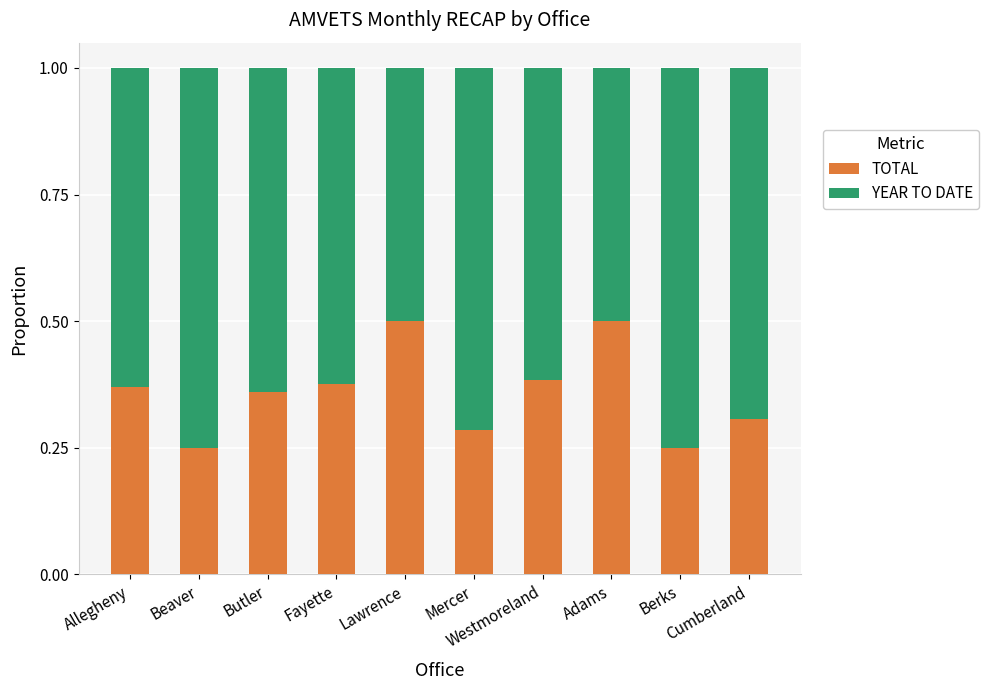

What is the maximum value for TOTAL?

0.5